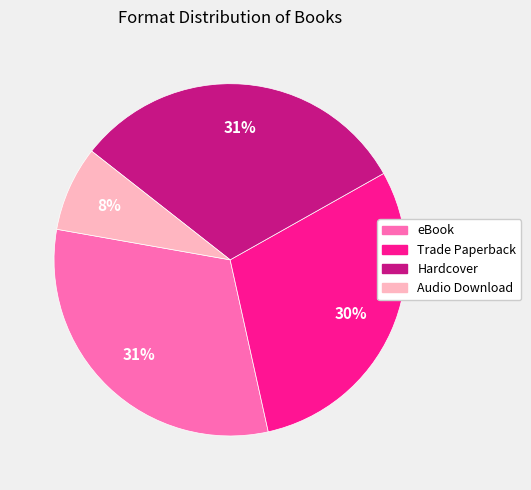

To the nearest percent, what portion does Trade Paperback represent?

30%